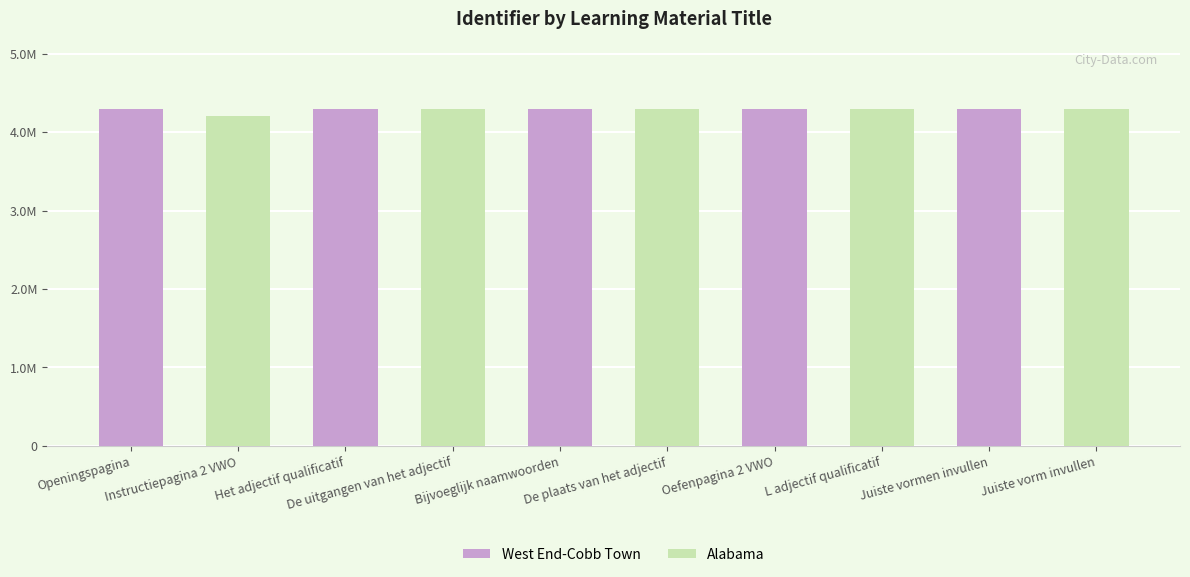

What is the difference between the maximum and minimum values in the West End-Cobb Town series?

4297395